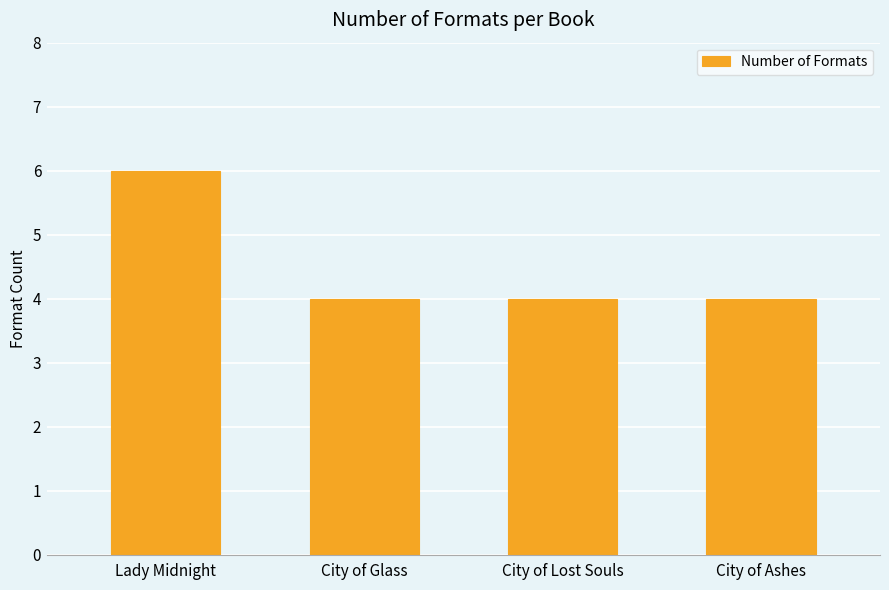

What is the sum of all values?

18